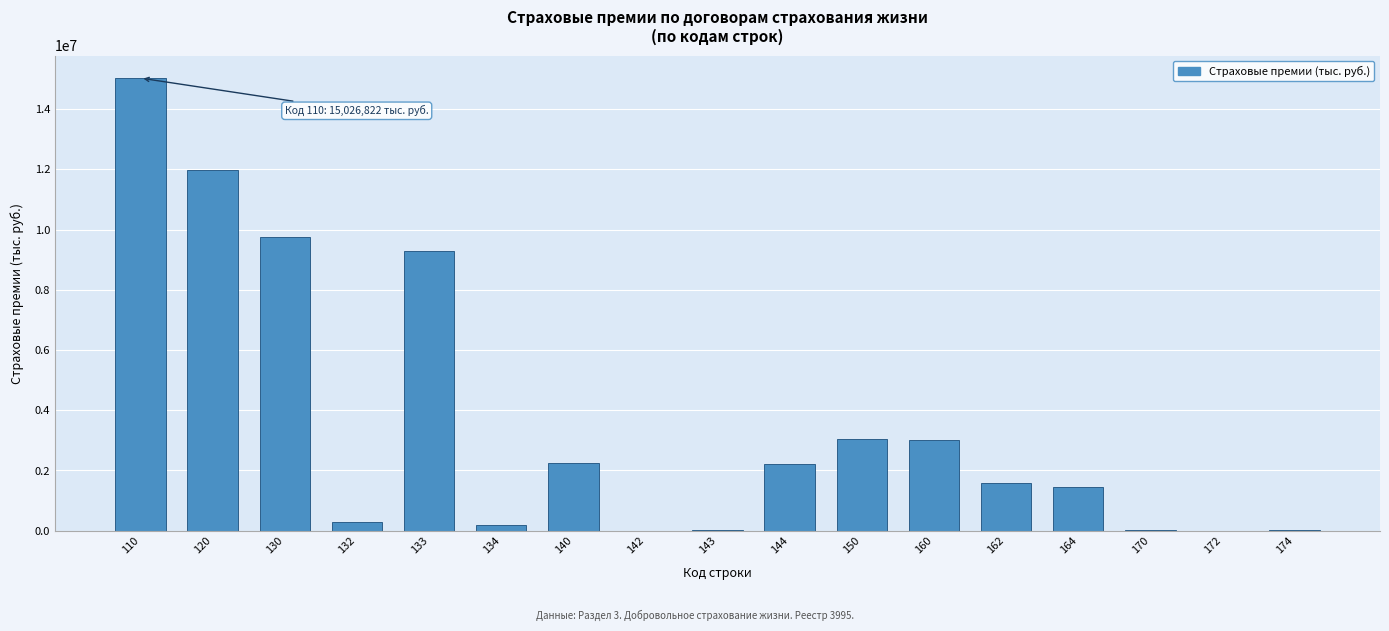

What is the maximum value shown in the chart?

15026821.8